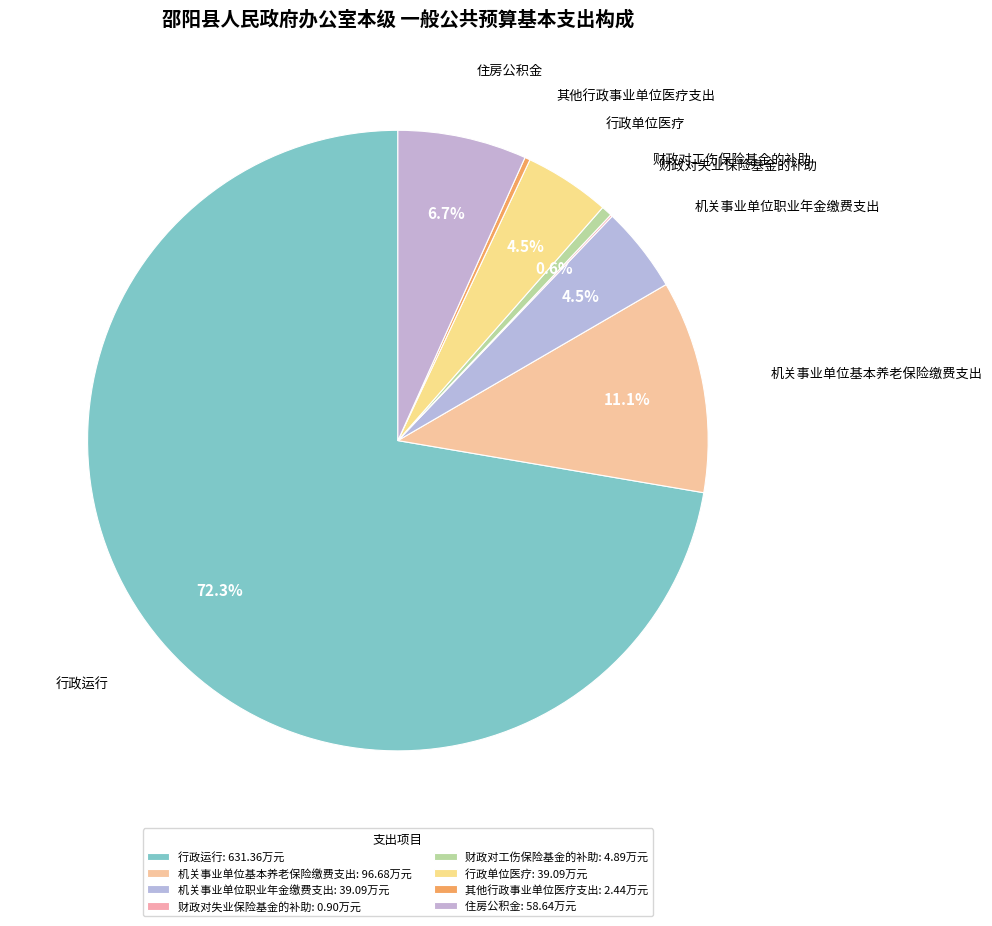

To the nearest percent, what is the difference between the 行政运行 and 住房公积金 slice percentages?

66%